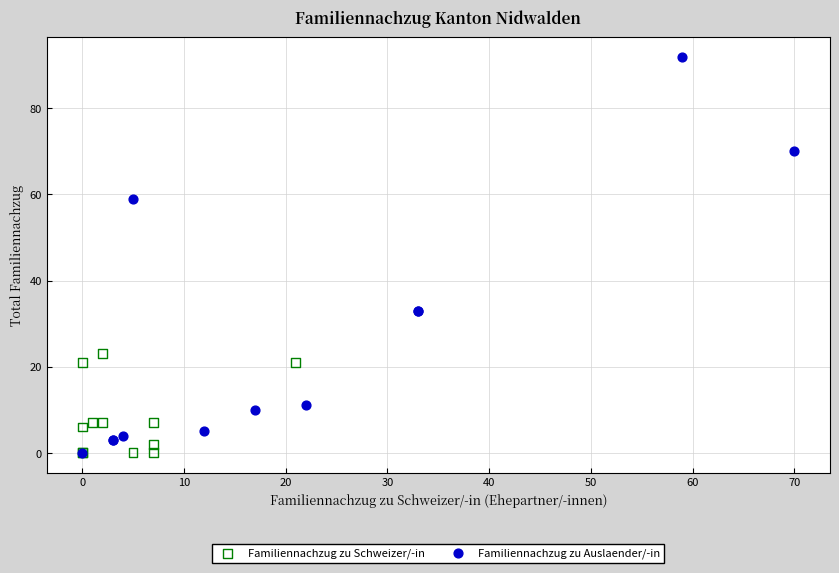

Which series has the largest Y range (max minus min)?

Familiennachzug zu Auslaender/-in